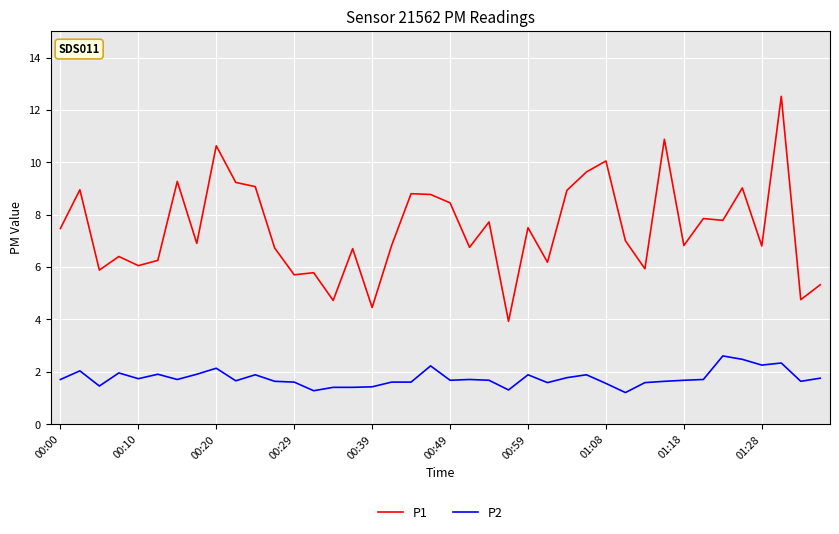

Which series has the largest total across all categories?

P1